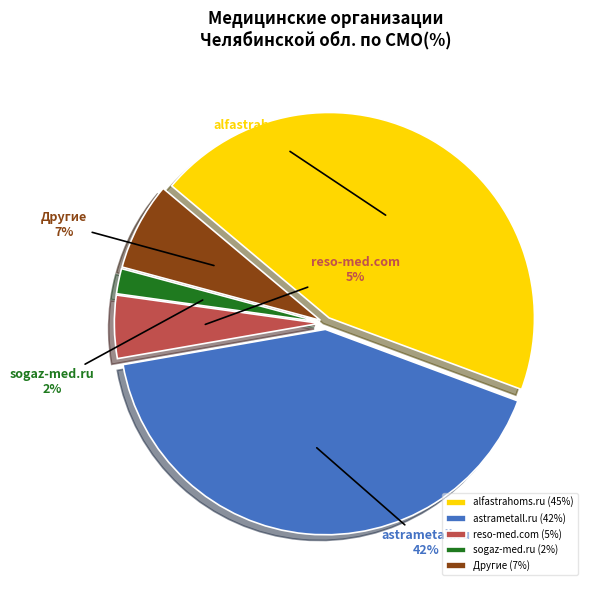

Is there any slice that represents more than half of the pie?

No